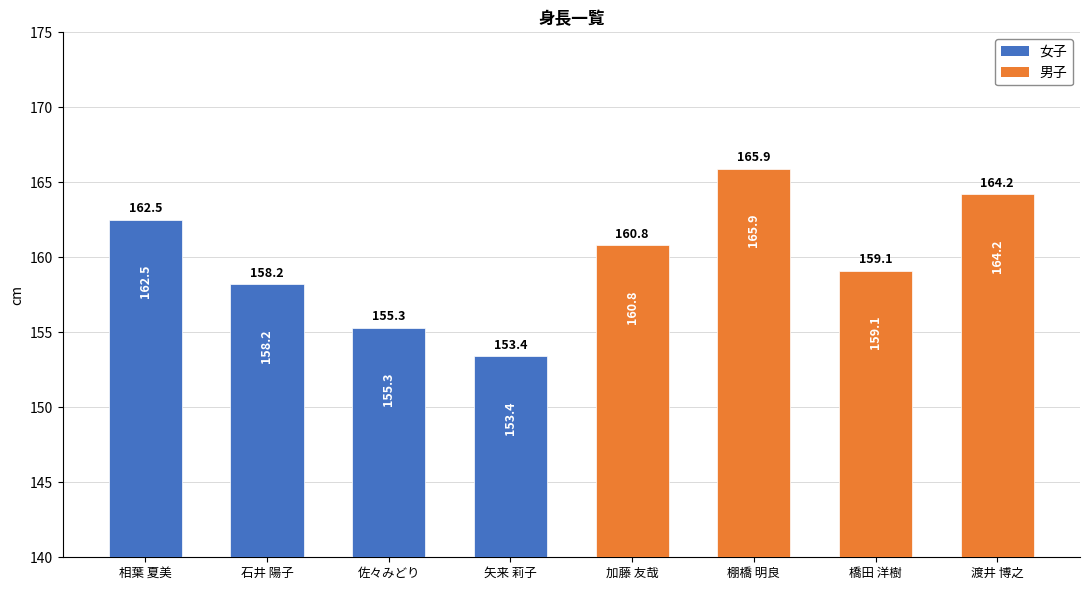

What is the sum of all values?

1279.4